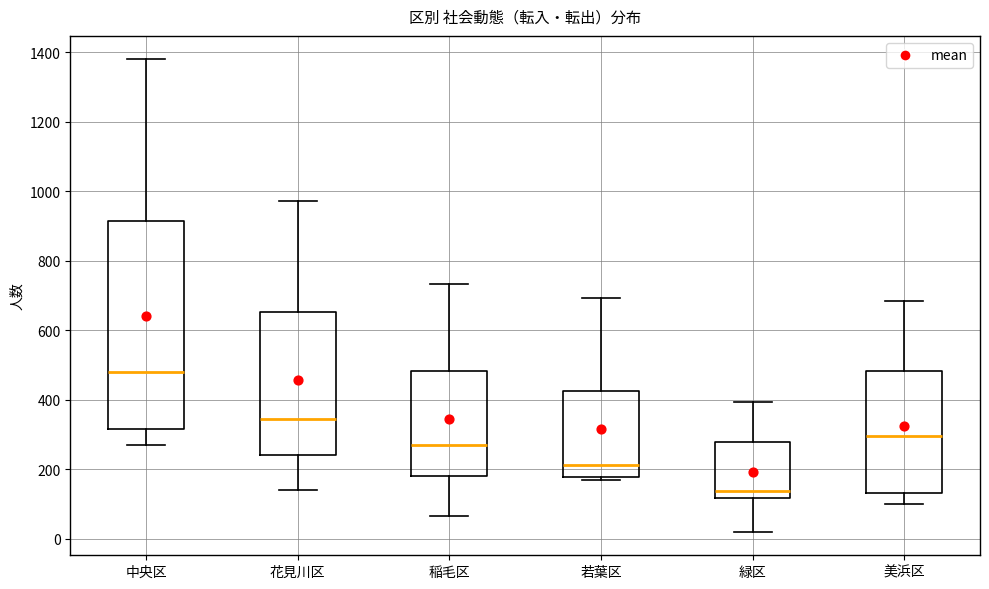

Comparing the boxes themselves (not the whiskers), which one is the tallest?

中央区